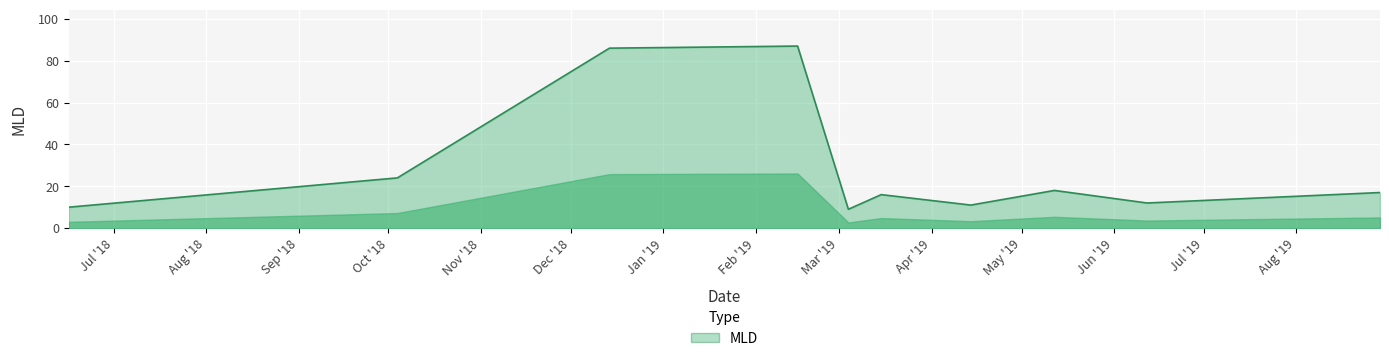

What is the maximum value shown in the chart?

87